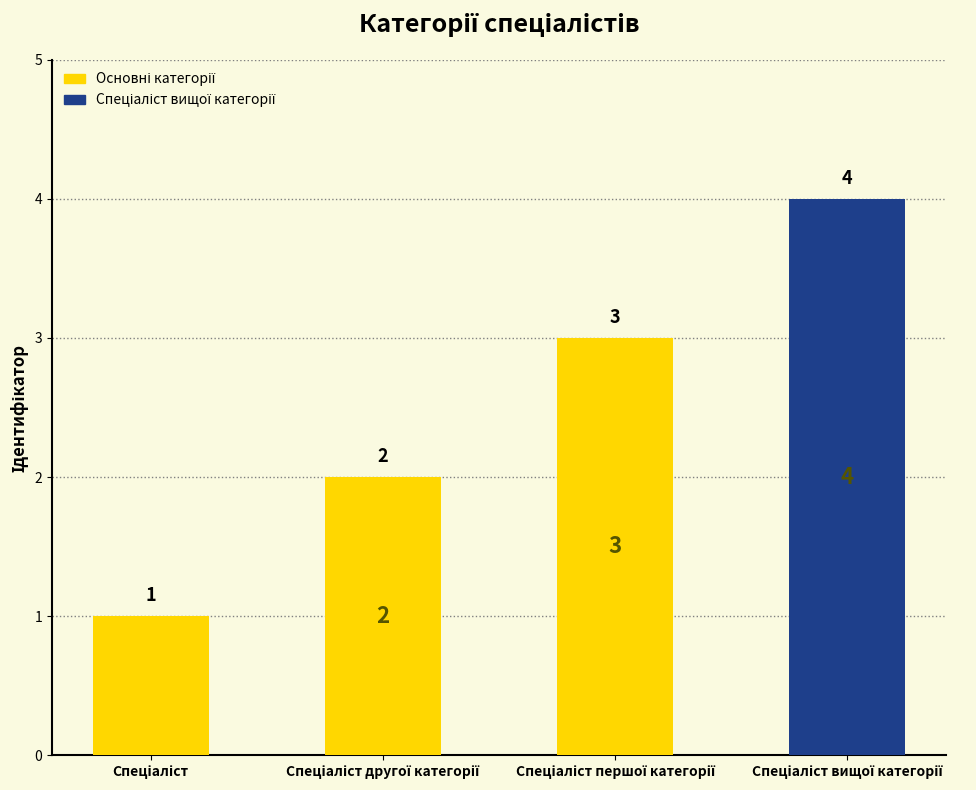

What is the greatest value displayed?

4